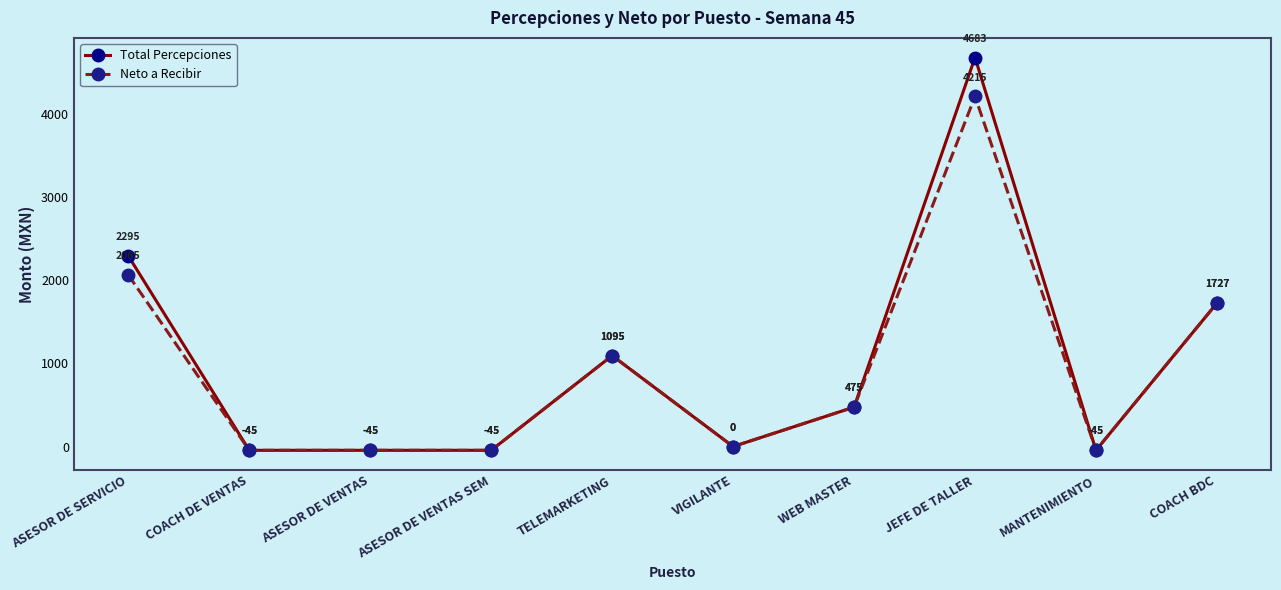

True or false: Neto a Recibir has more than 1 points higher than both neighbors.

True